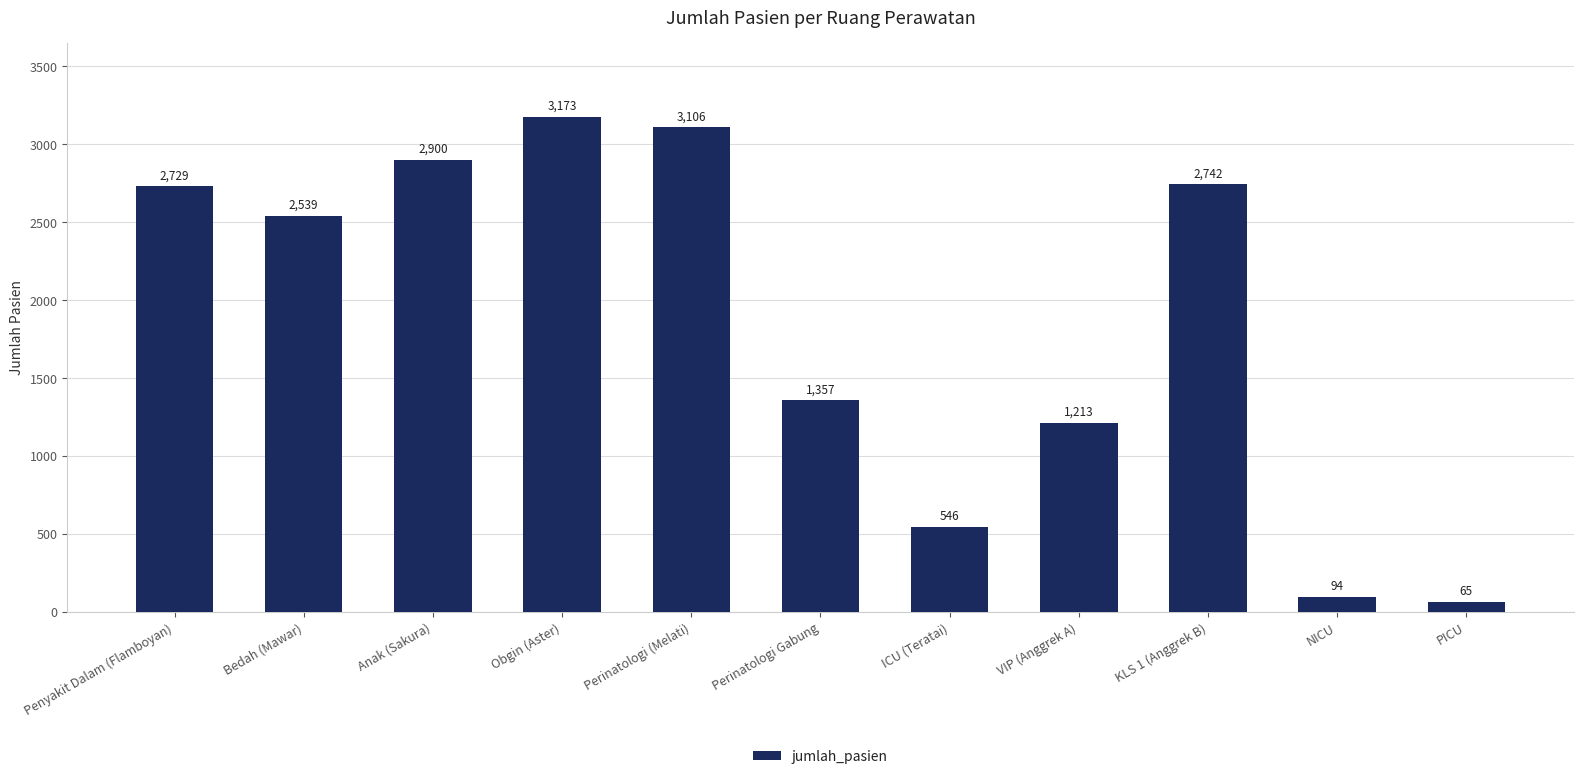

How many categories are shown in the chart?

11